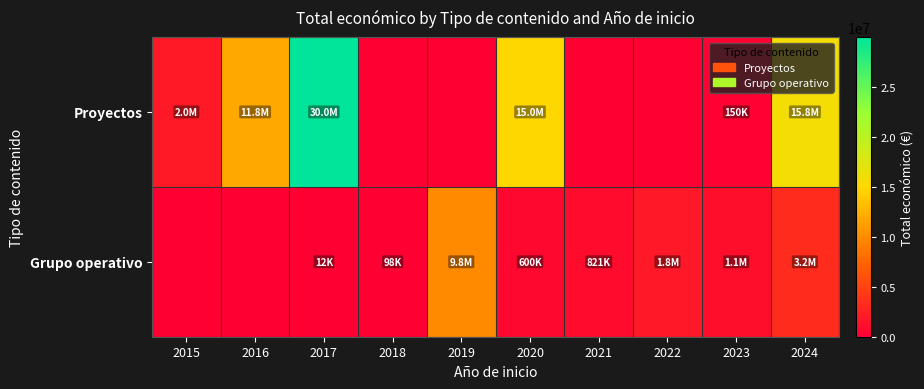

Reading left to right, what are all the values shown in this chart?

Proyectos: 2015=1978475	2016=11849437	2017=29999528	2018=0	2019=0	2020=14994445	2021=0	2022=0	2023=150000	2024=15762648
Grupo operativo: 2015=0	2016=0	2017=12000	2018=98068	2019=9847932	2020=599962	2021=820558	2022=1758976	2023=1062300	2024=3229380